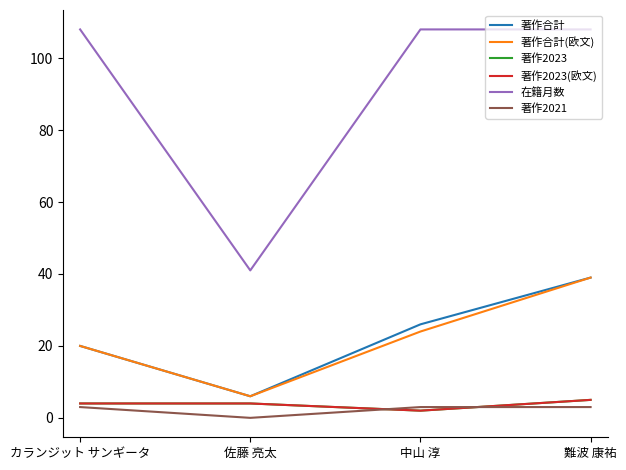

True or false: 在籍月数 has more than 1 points higher than both neighbors.

False